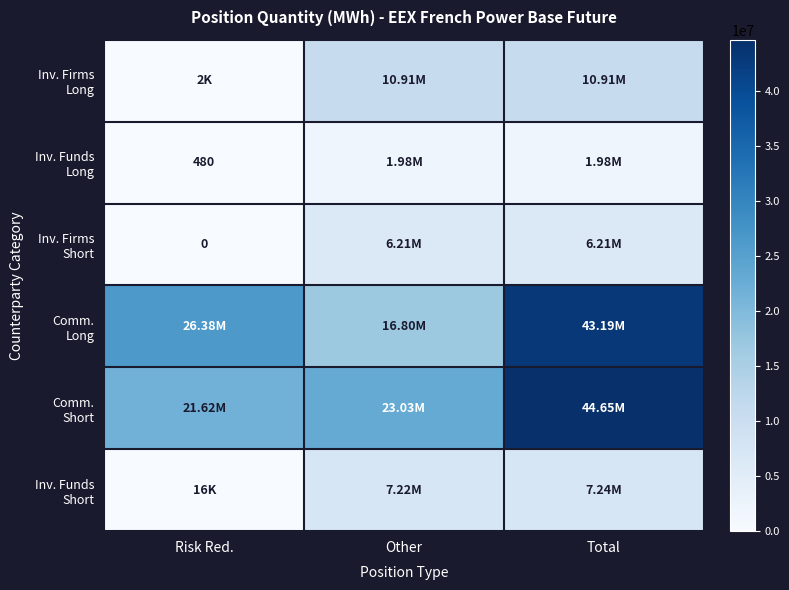

Between Total and Other, which is larger?

Total